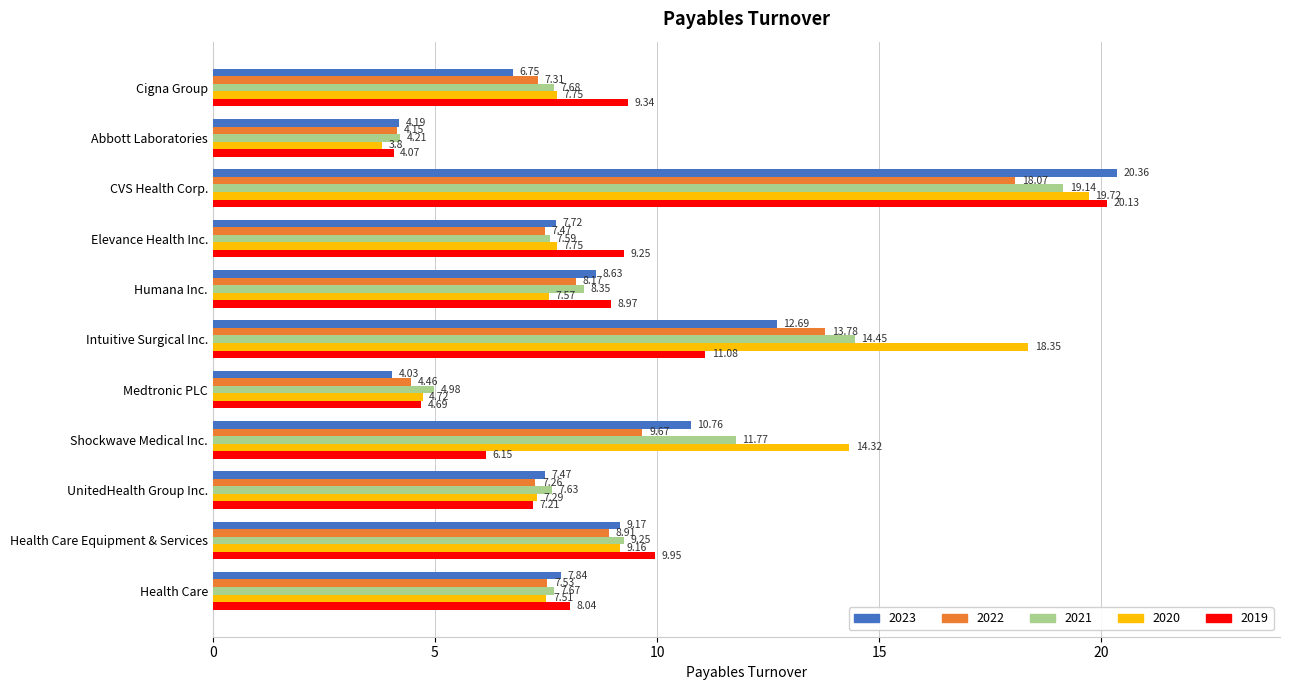

Rank the series at Intuitive Surgical Inc. from lowest to highest value.

2019, 2023, 2022, 2021, 2020